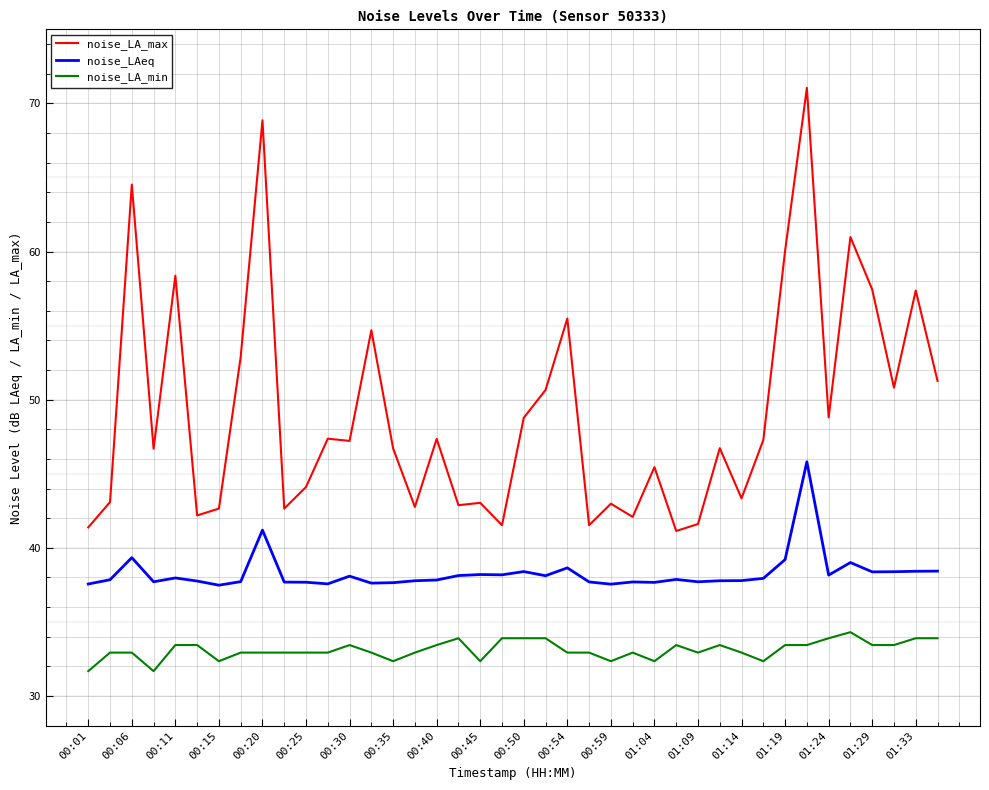

List the series in order of their peak value, highest first.

noise_LA_max, noise_LAeq, noise_LA_min